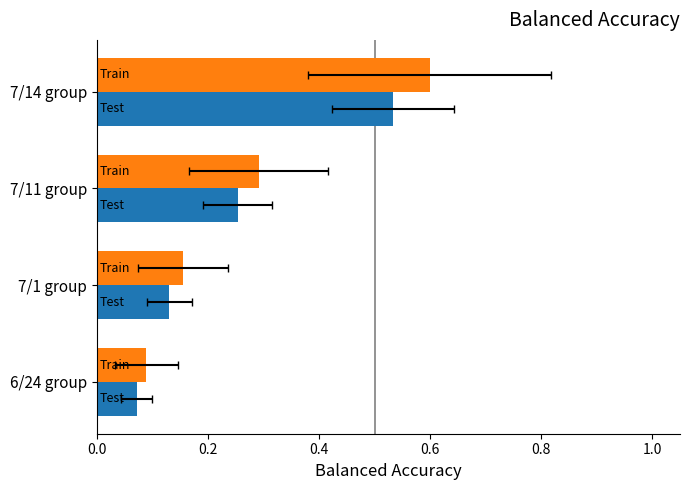

What is the sum of all Train values?

1.1